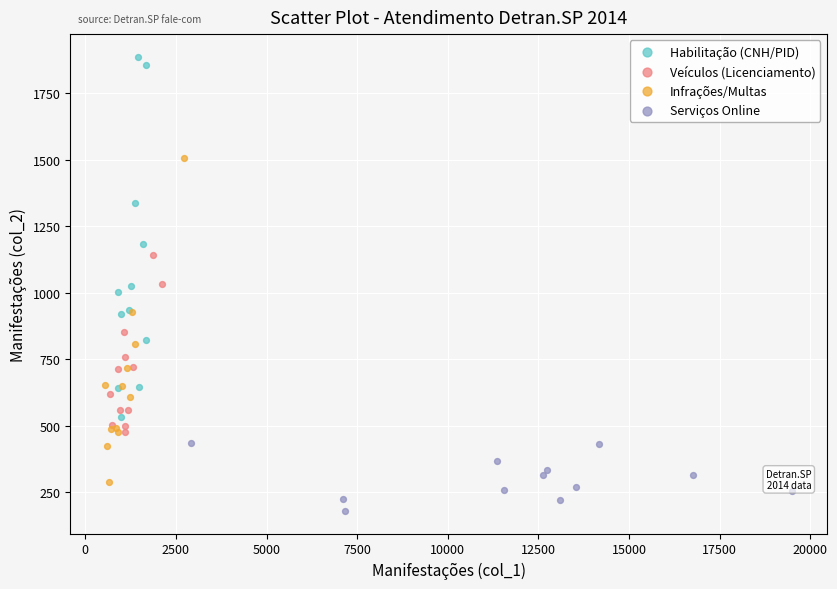

Which series contains the lowest Y value?

Serviços Online